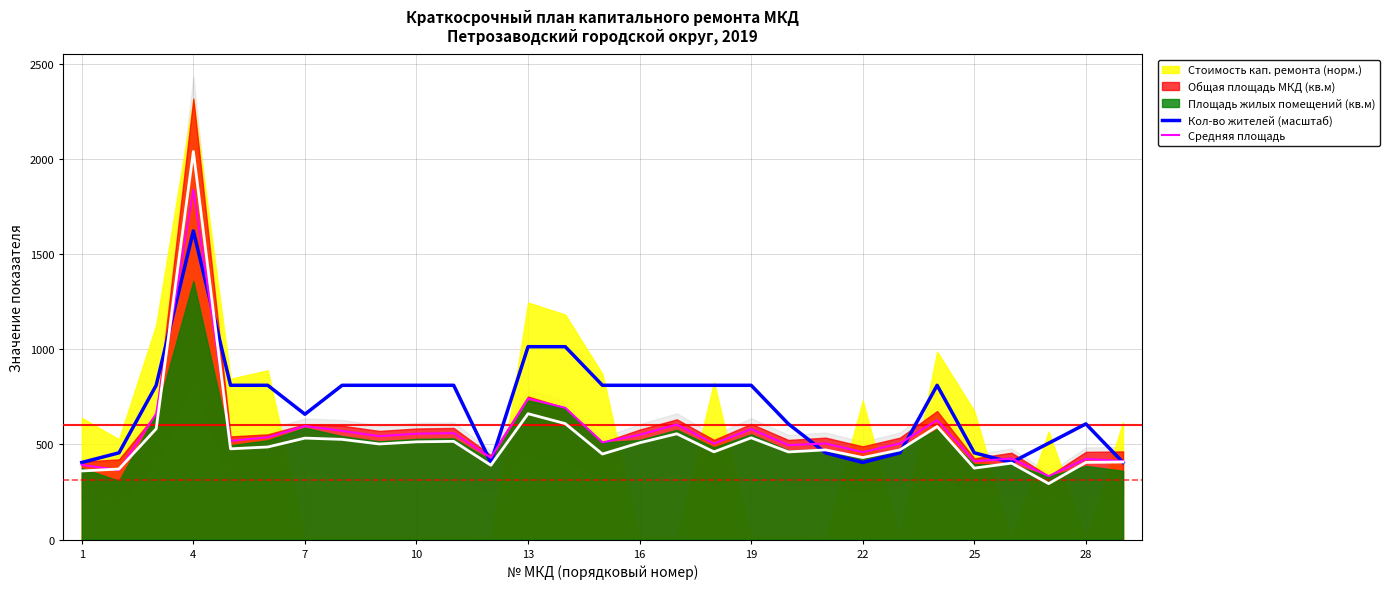

What is the highest value of the Кол-во жителей (масштаб) series?

1621.2